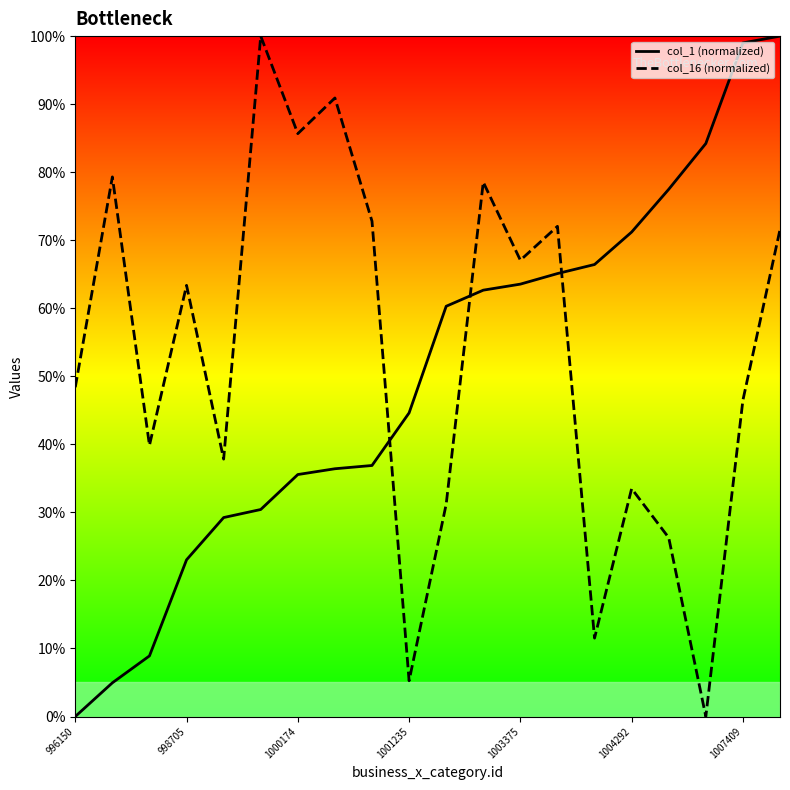

Rank the series by their maximum value, from lowest to highest.

col_1 (normalized), col_16 (normalized)